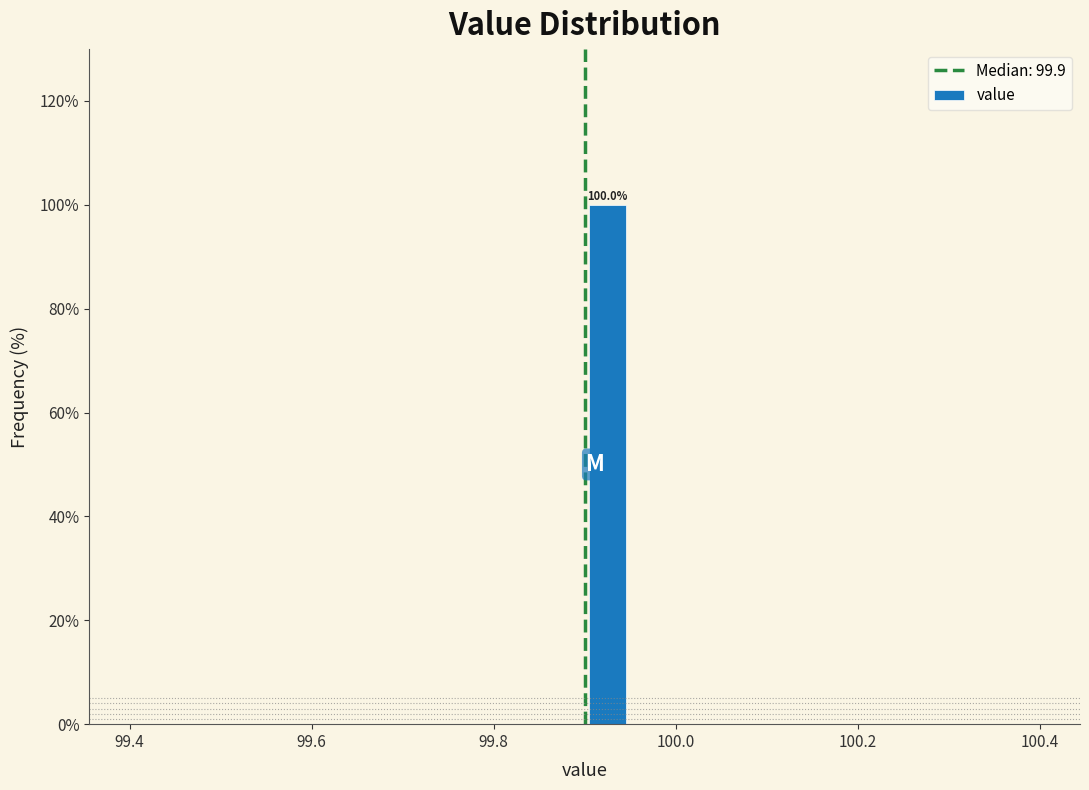

Around what value on the x-axis is the tallest bar? Give the approximate position of its centre, as read against the axis.

99.92